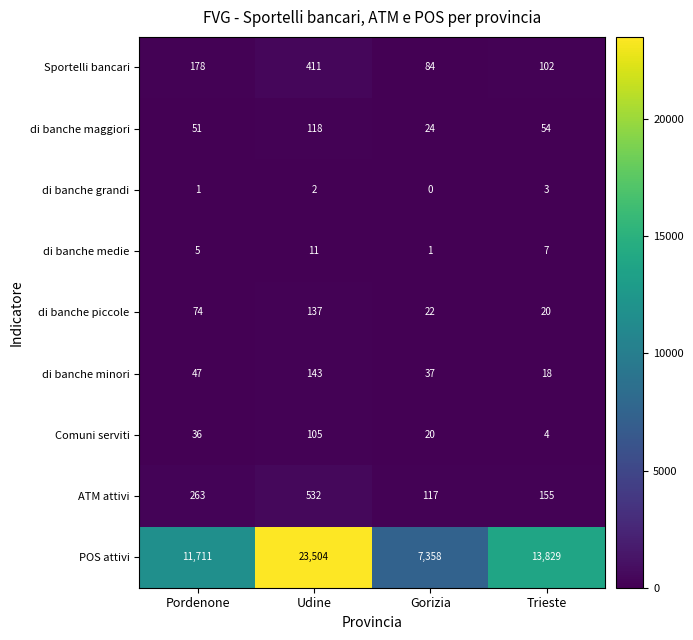

Between Pordenone and Gorizia, which series saw the biggest shift?

POS attivi